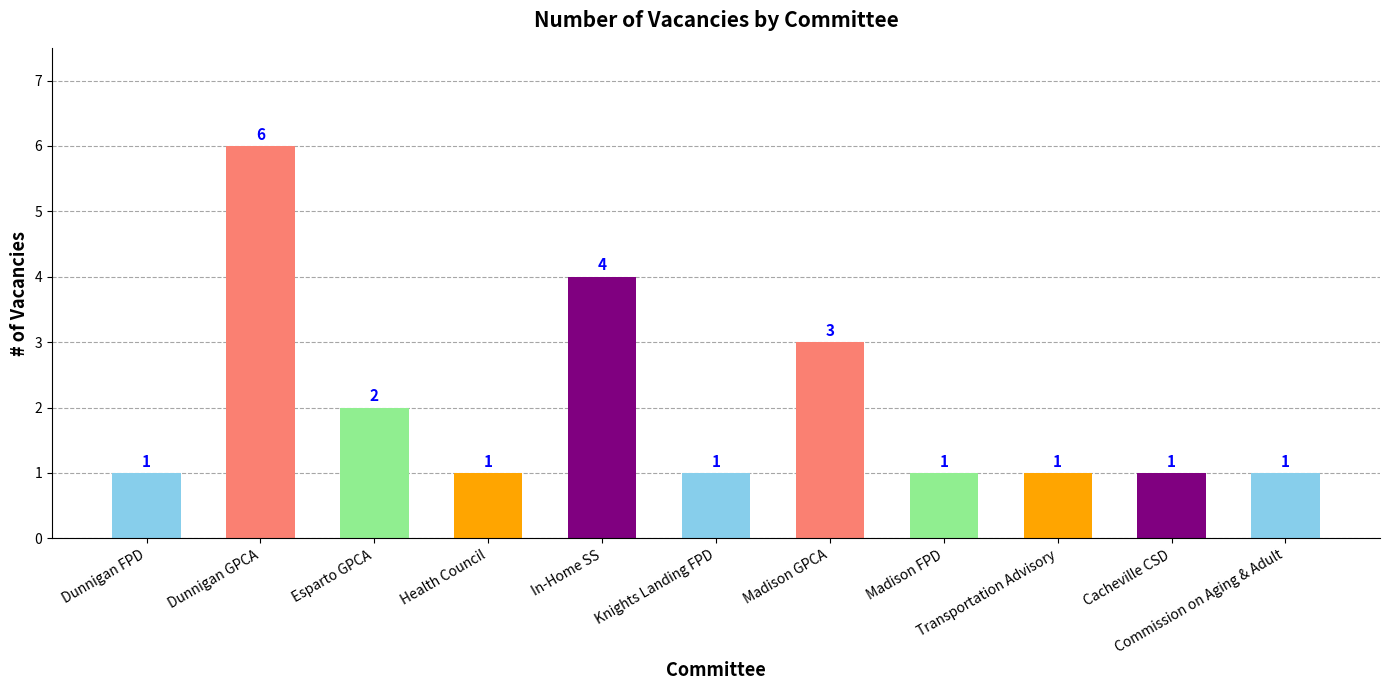

Does the chart contain stacked bars?

No